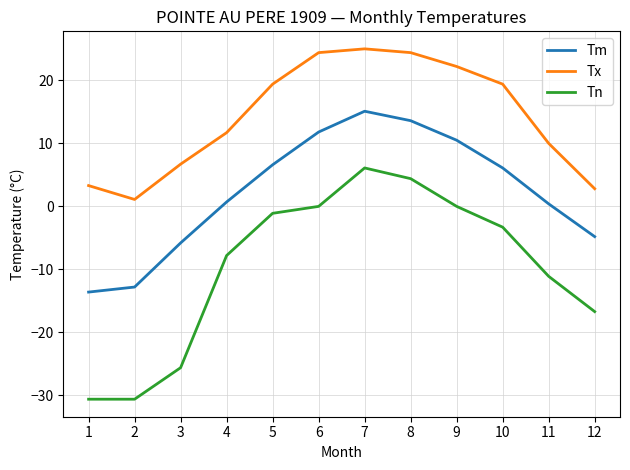

At which label is Tn closest to -12?

11